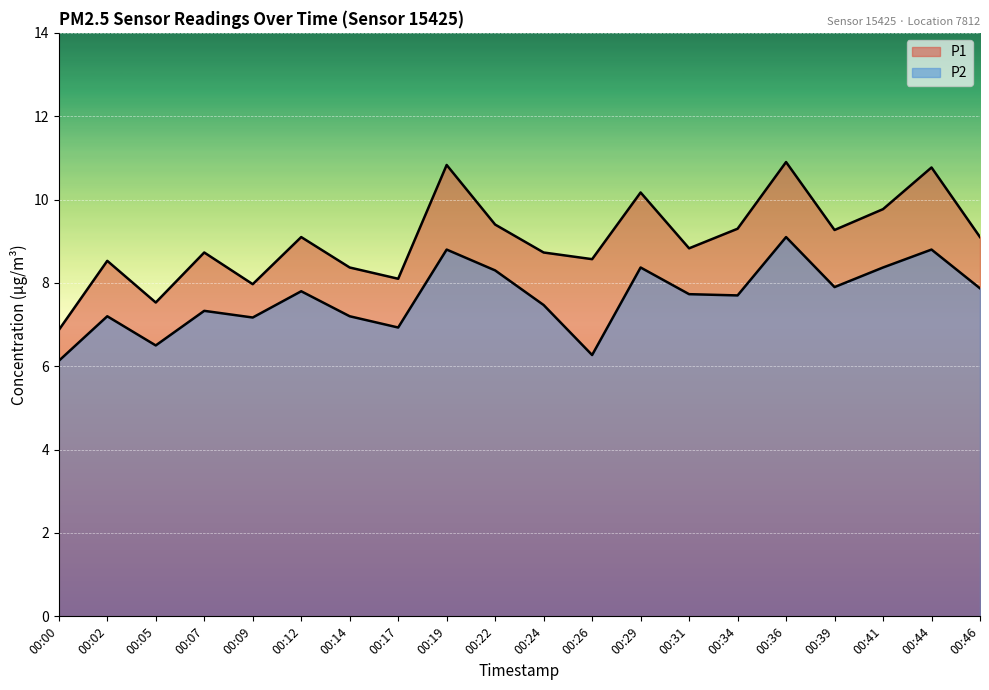

True or false: P1 and P2 intersect in this chart.

False